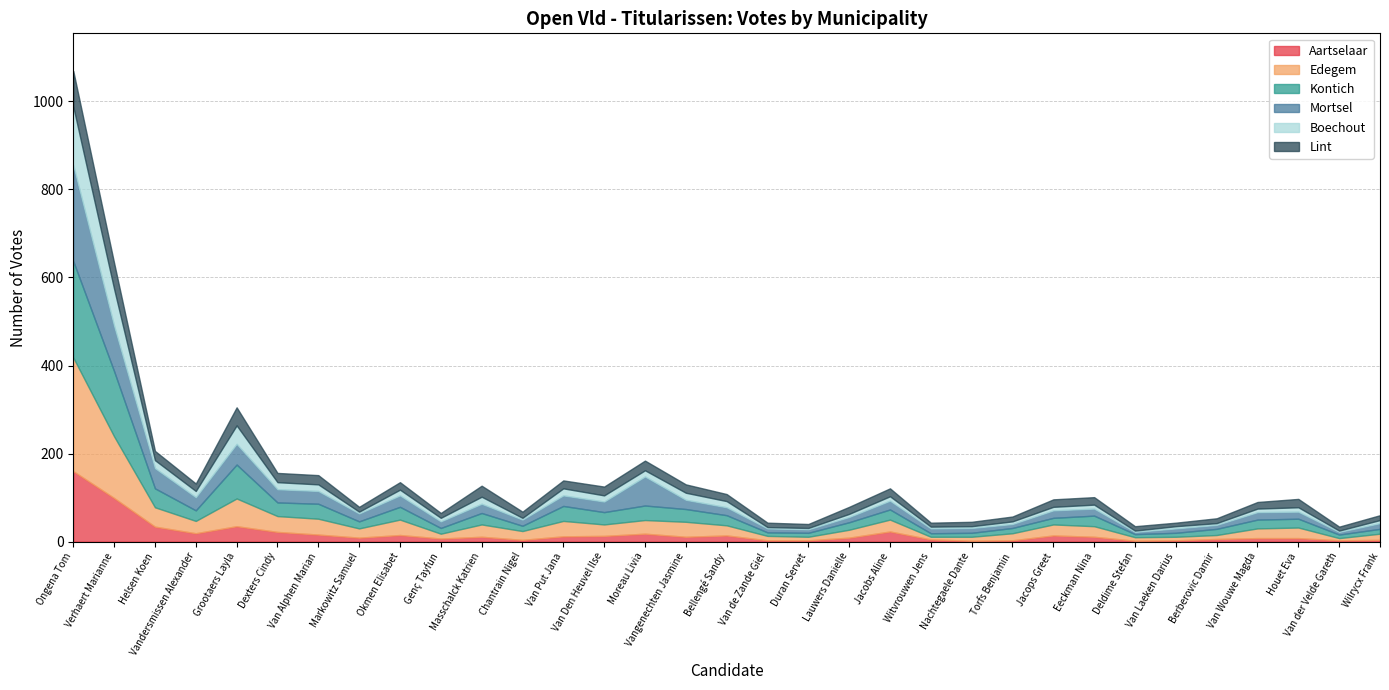

What position from the left is Masschalck Katrien?

11